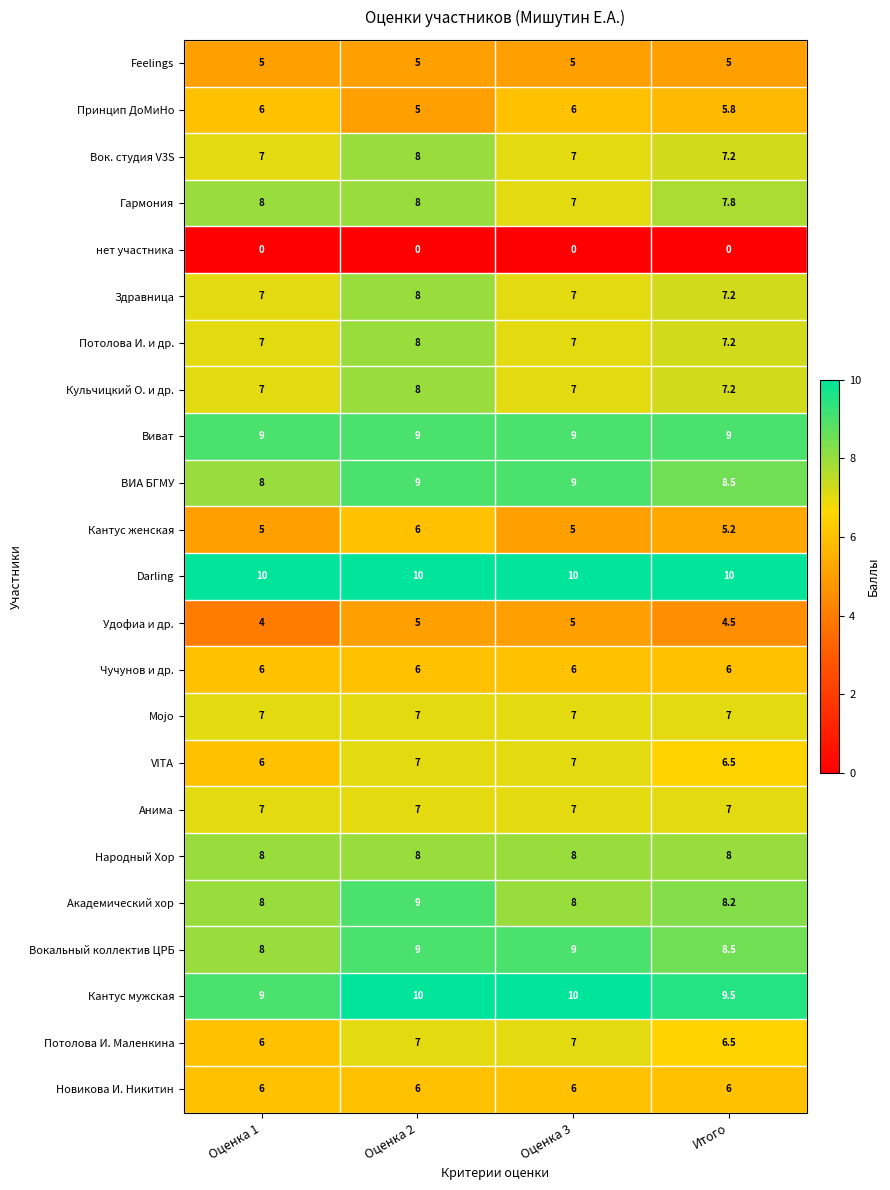

How many Кантус мужская values are between 9 and 10?

4